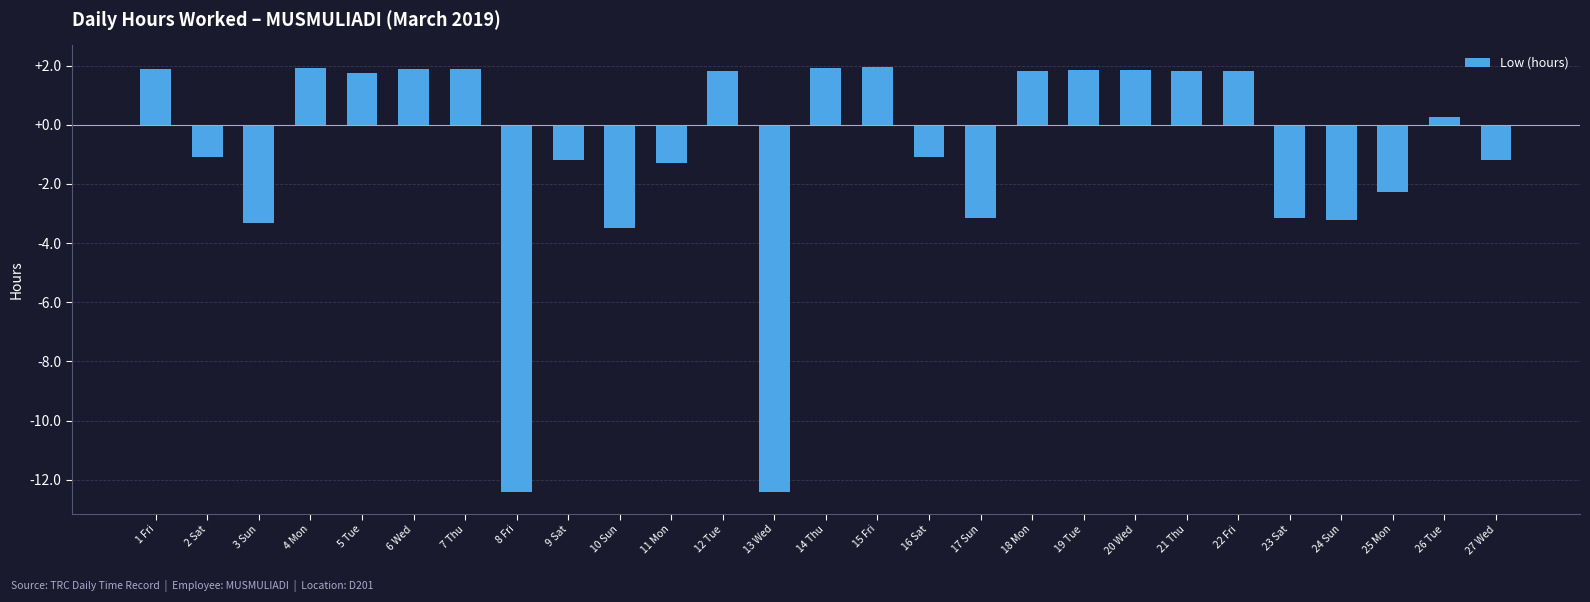

What is the label of the 1st bar from the left?

1 Fri